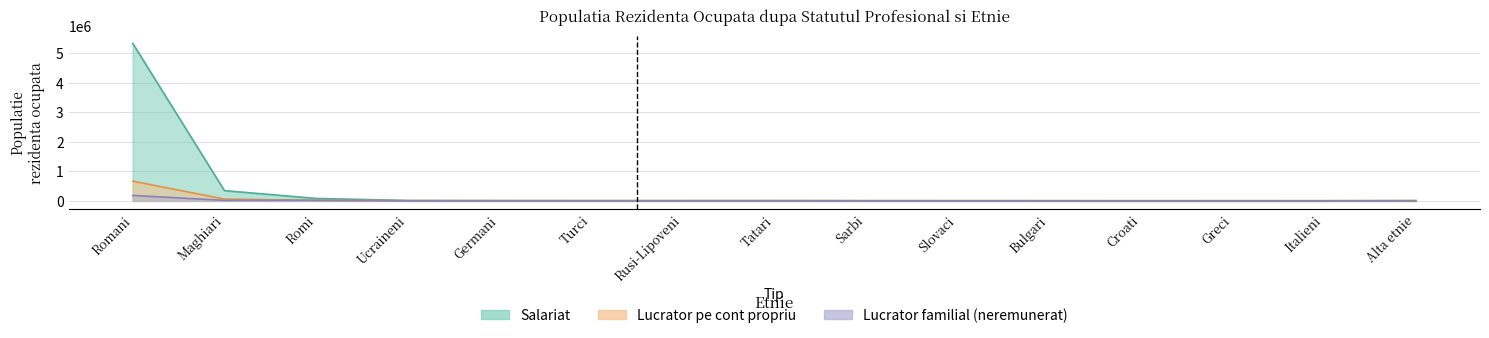

At how many categories does at least one series exceed 677109?

1